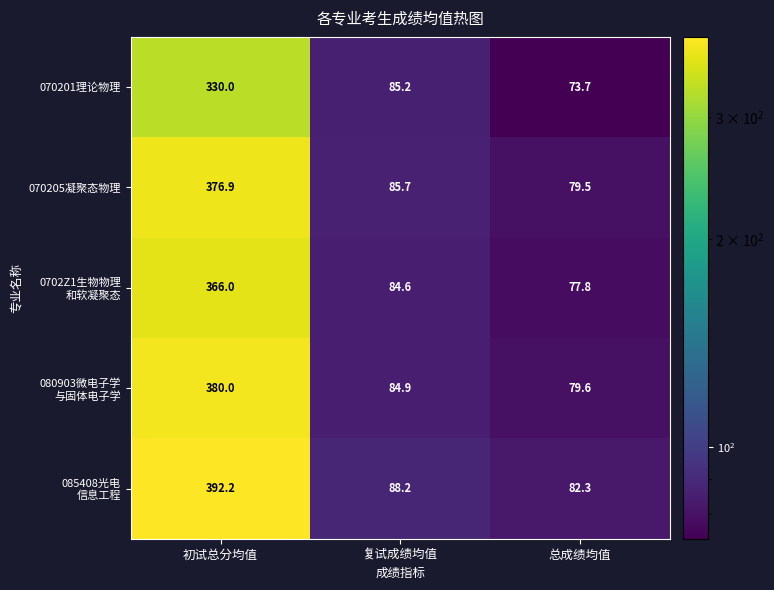

At which label does 070205凝聚态物理 first exceed 85?

初试总分均值